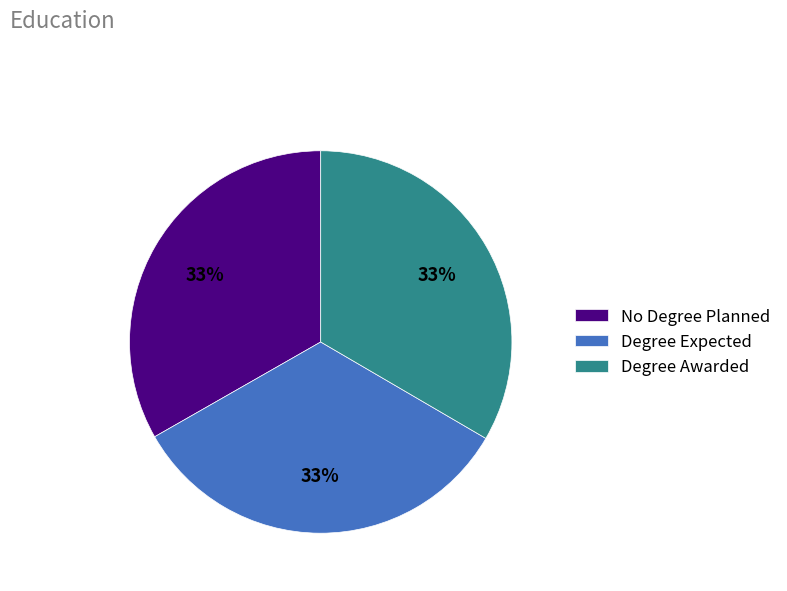

Do No Degree Planned and Degree Awarded together represent more than half of the pie?

Yes